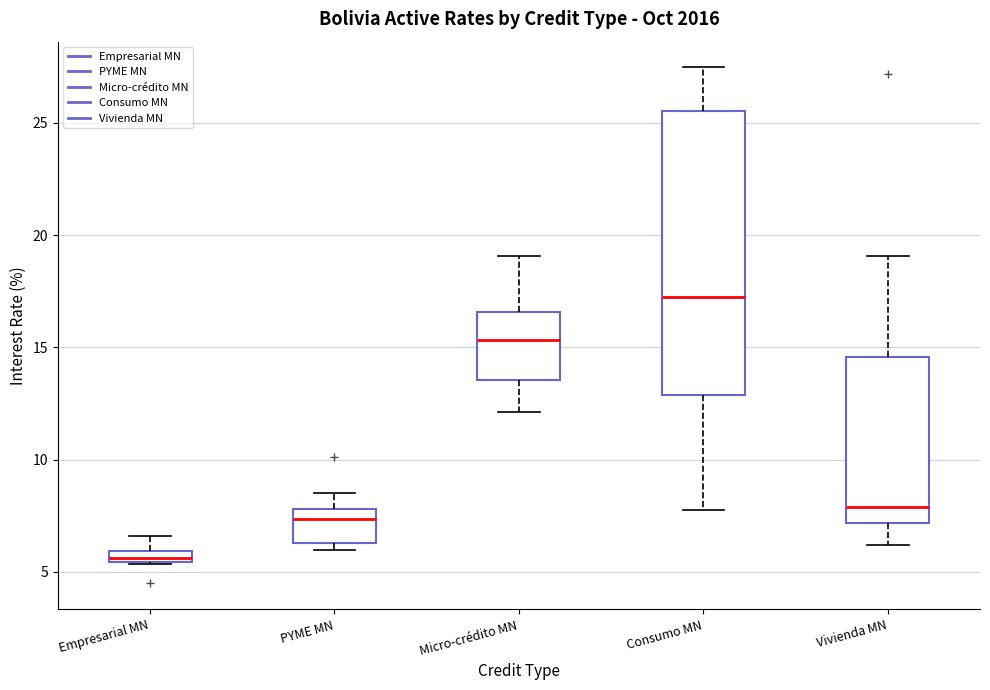

Which box is the tallest, from its lower edge to its upper edge?

Consumo MN